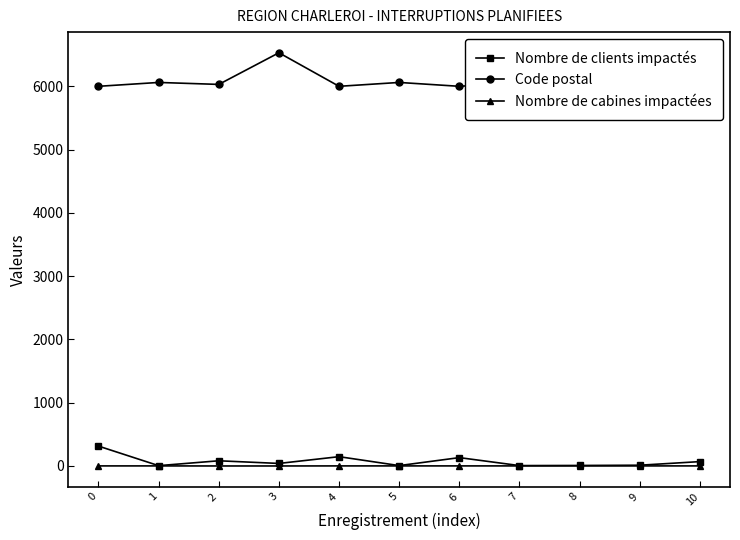

True or false: Nombre de clients impactés has a value of 314 at 0.

True